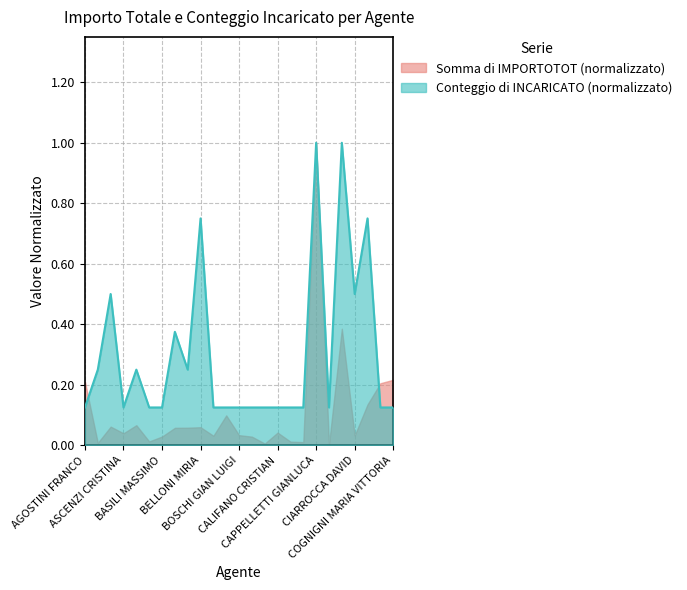

How many lines are shown in the chart?

2